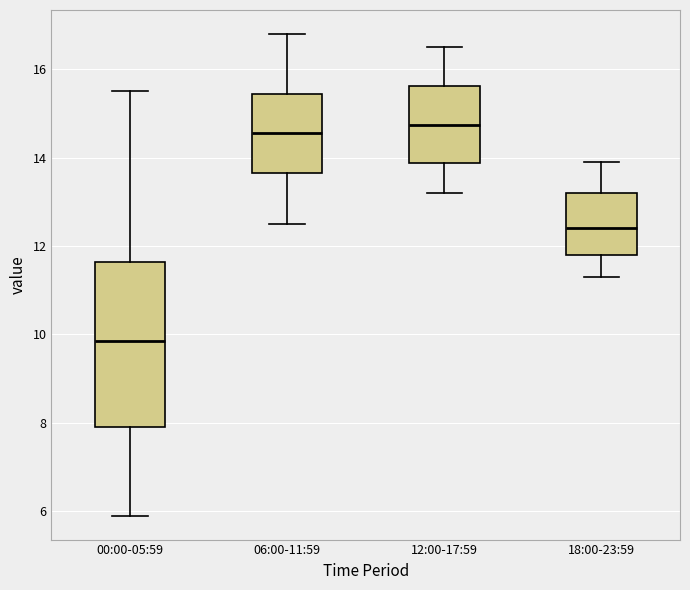

Where does the lower whisker of the box for 12:00-17:59 end on the y-axis? The values are not printed on the chart, so give them approximately, as read against the axis.

13.2